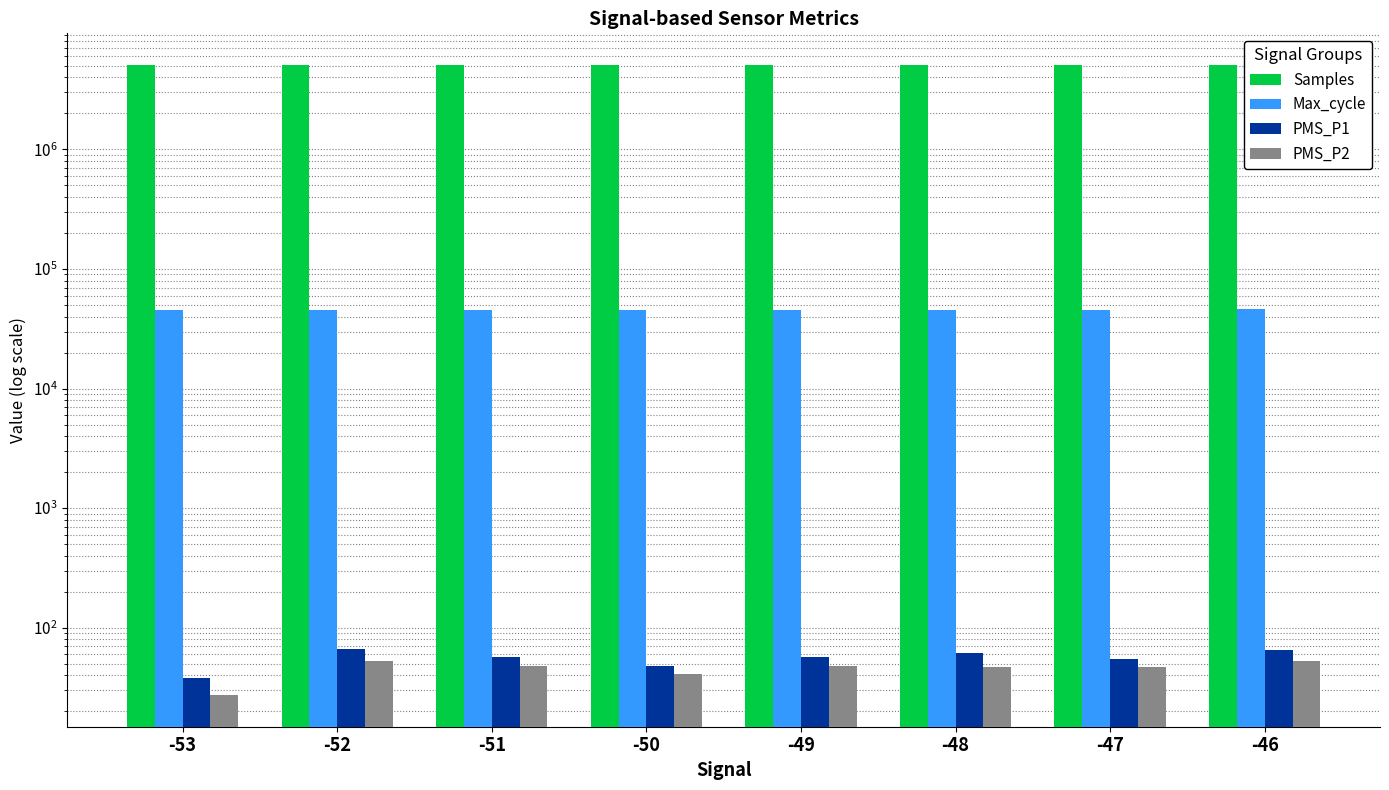

What are all the series names shown in the legend?

Samples, Max_cycle, PMS_P1, PMS_P2